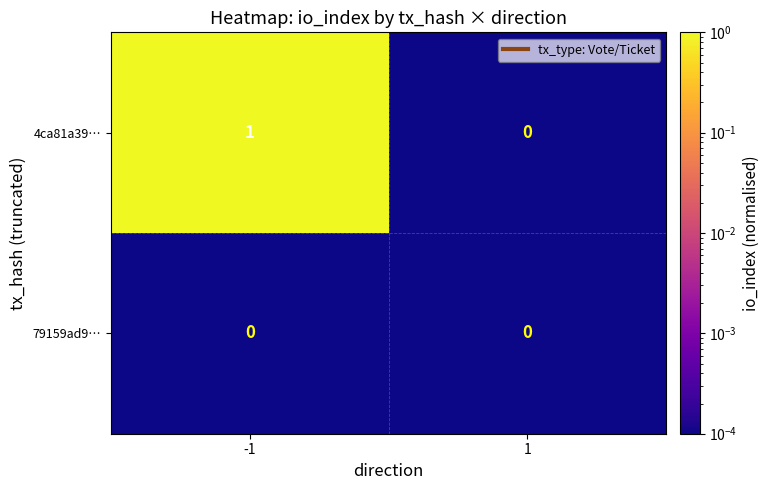

The 4ca81a39… series shows 1 at 1. True or false?

False